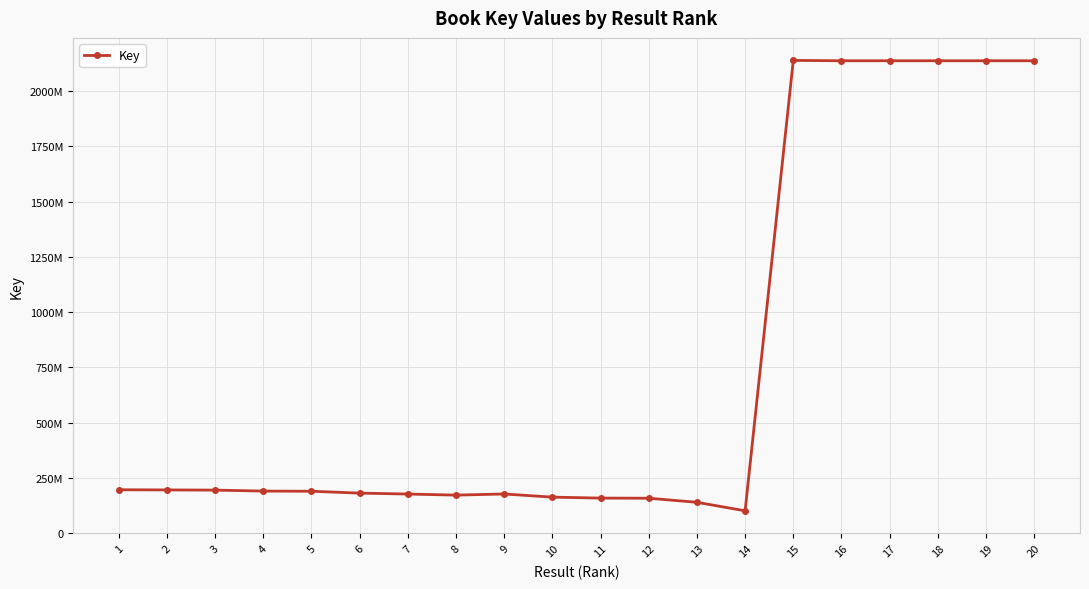

Rank the categories by value from lowest to highest.

14, 13, 12, 11, 10, 8, 7, 9, 6, 5, 4, 3, 2, 1, 20, 19, 16, 18, 17, 15